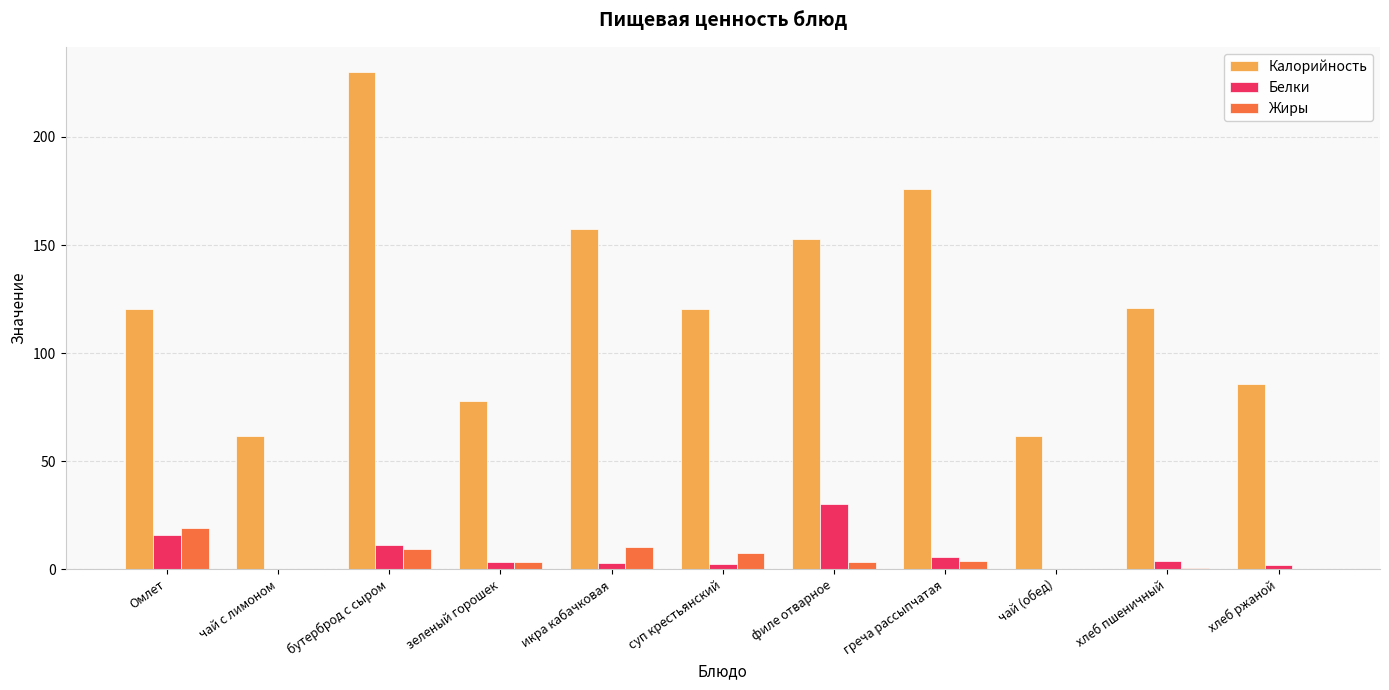

The Белки series shows 4.0 at хлеб пшеничный. True or false?

True